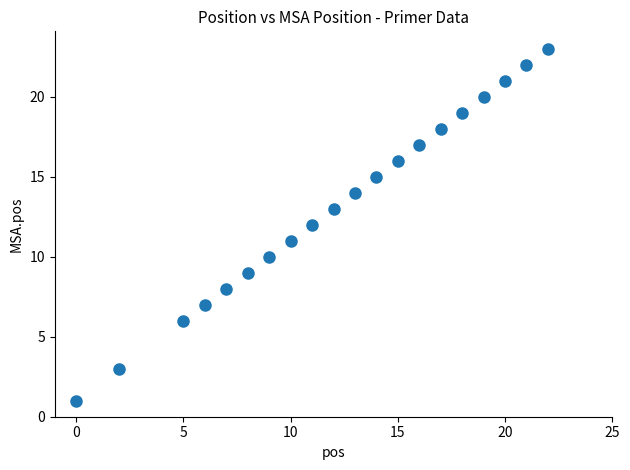

What is the range of X values (max minus min)?

22